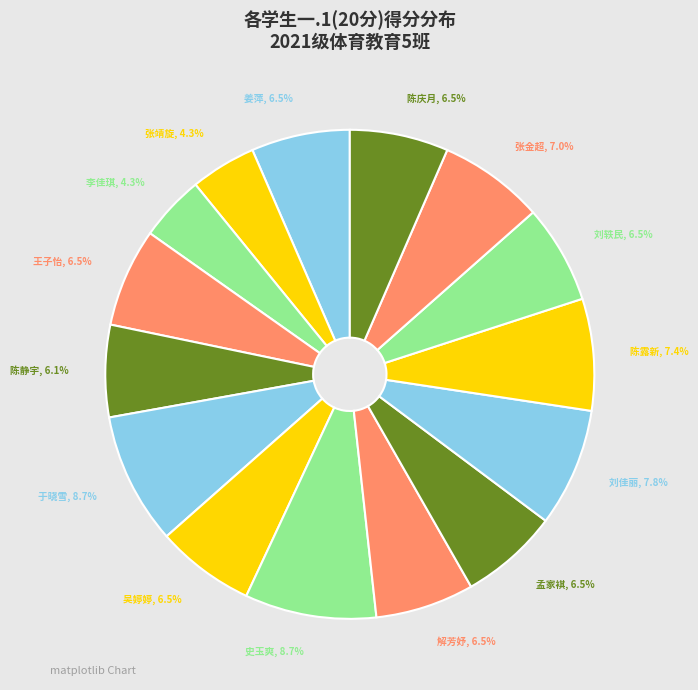

To the nearest percent, what percentage of the pie is 陈露新?

7%